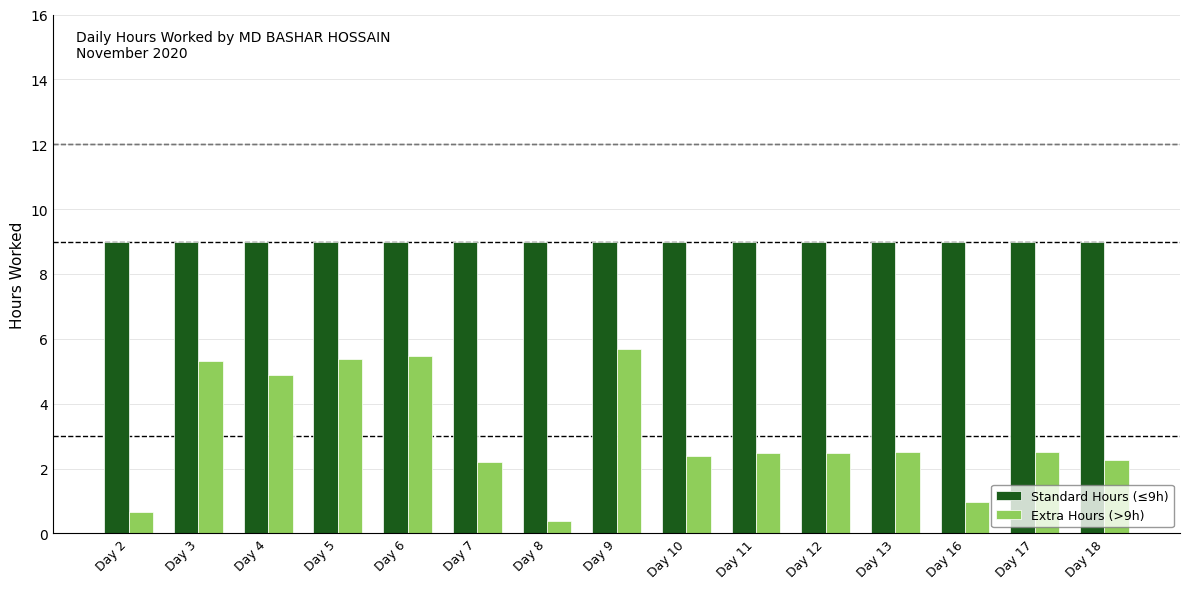

Which series has the largest total across all categories?

Standard Hours (≤9h)